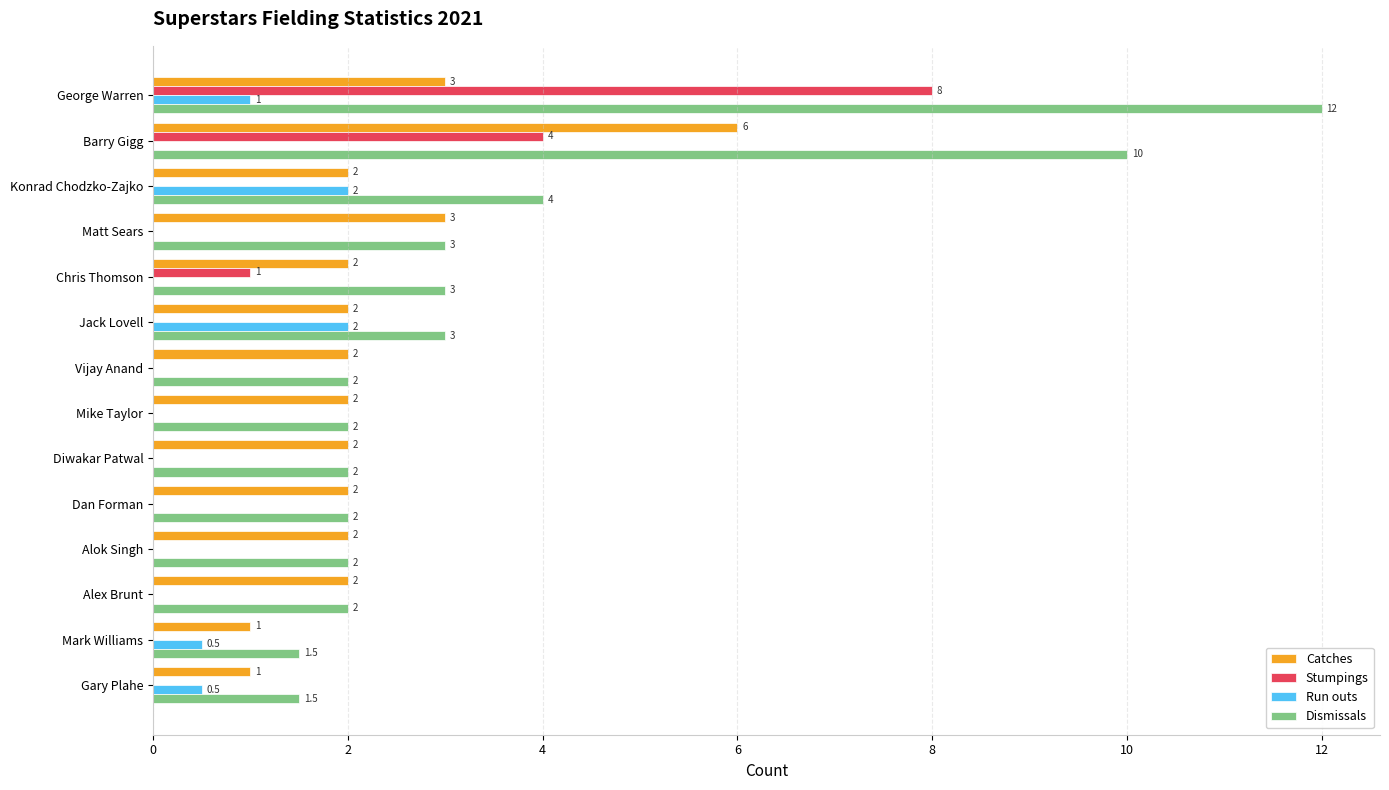

Is it true that Stumpings equals 0.0 at Diwakar Patwal?

True